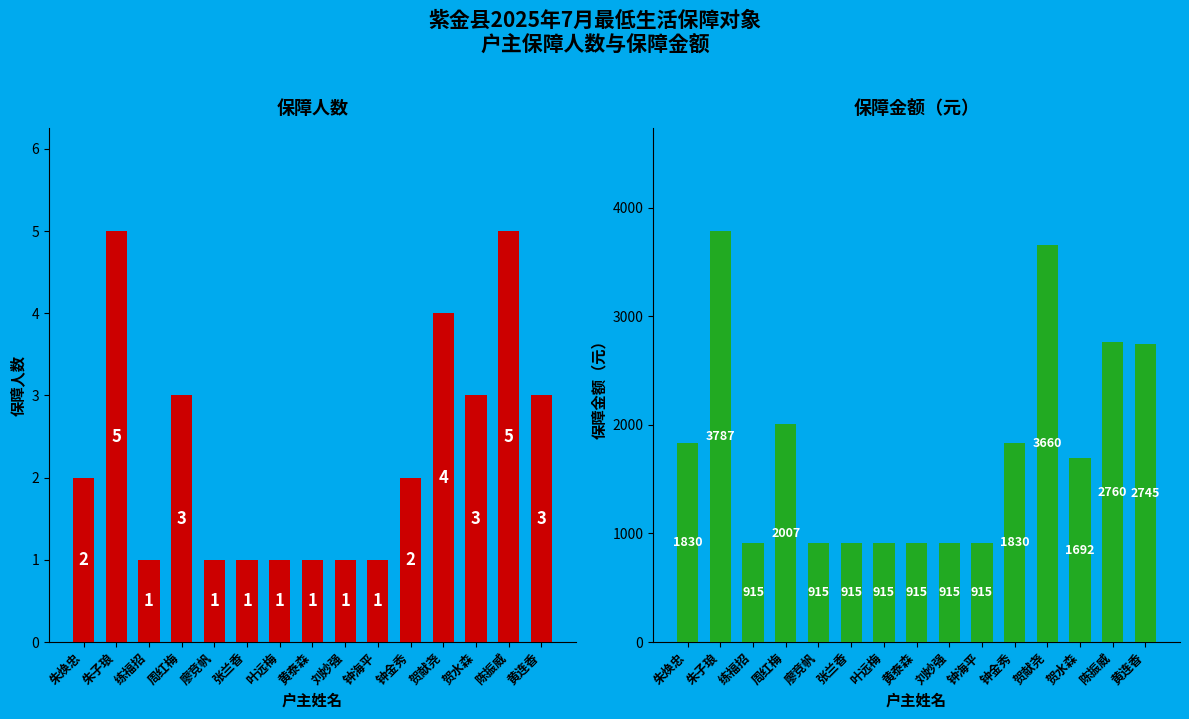

Reading right to left, what are all the values shown in this chart?

保障人数: 3	5	3	4	2	1	1	1	1	1	1	3	1	5	2
保障金额（元）: 2745	2760	1692	3660	1830	915	915	915	915	915	915	2007	915	3787	1830